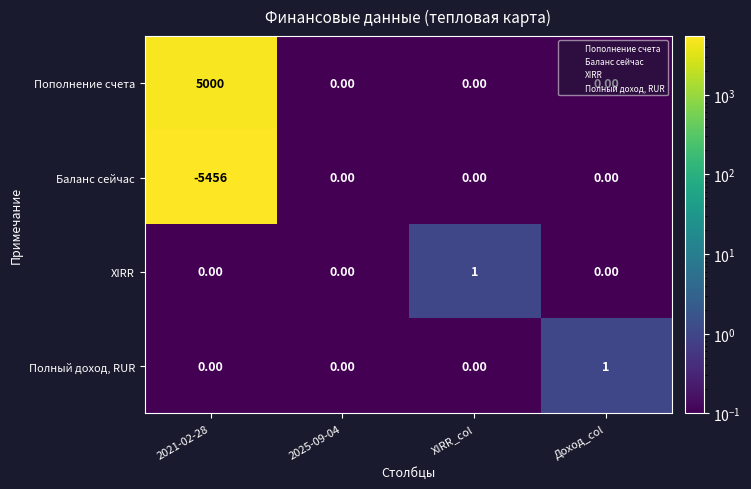

What is the average value of the Пополнение счета series?

1250